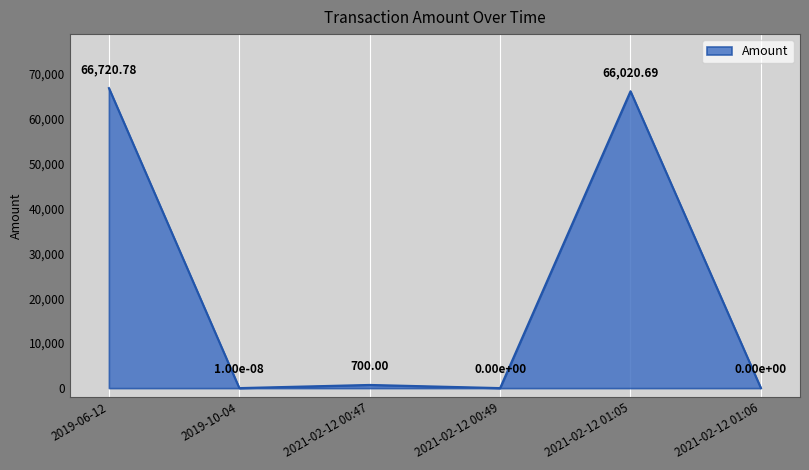

Is it true that the value at 2021-02-12 00:49 is -31344.7?

False